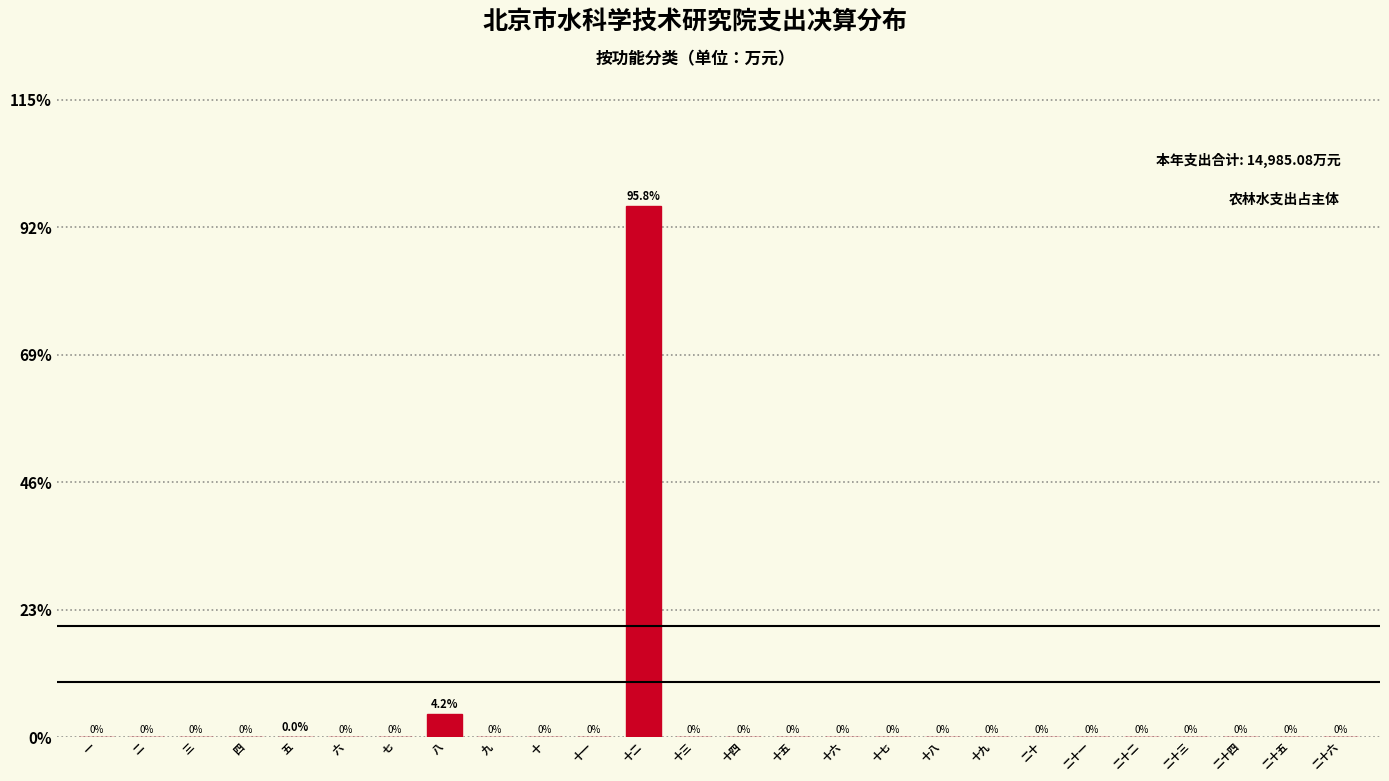

Are the bars horizontal?

No